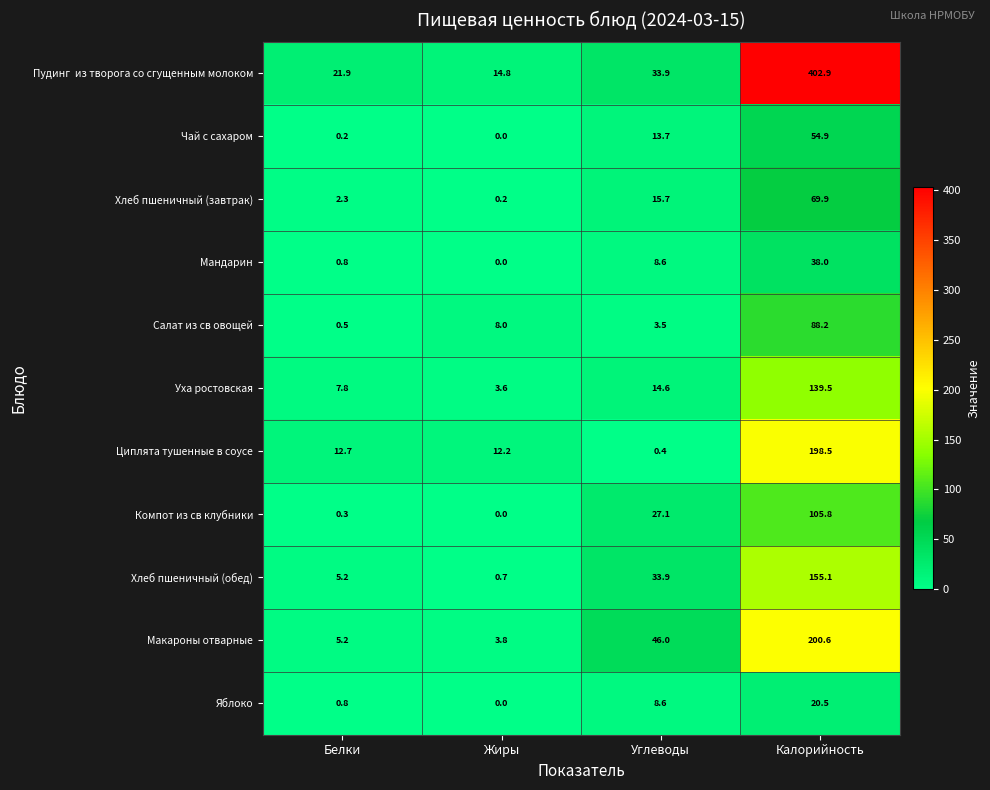

The value of Чай с сахаром at Калорийность is 87.0. True or false?

False